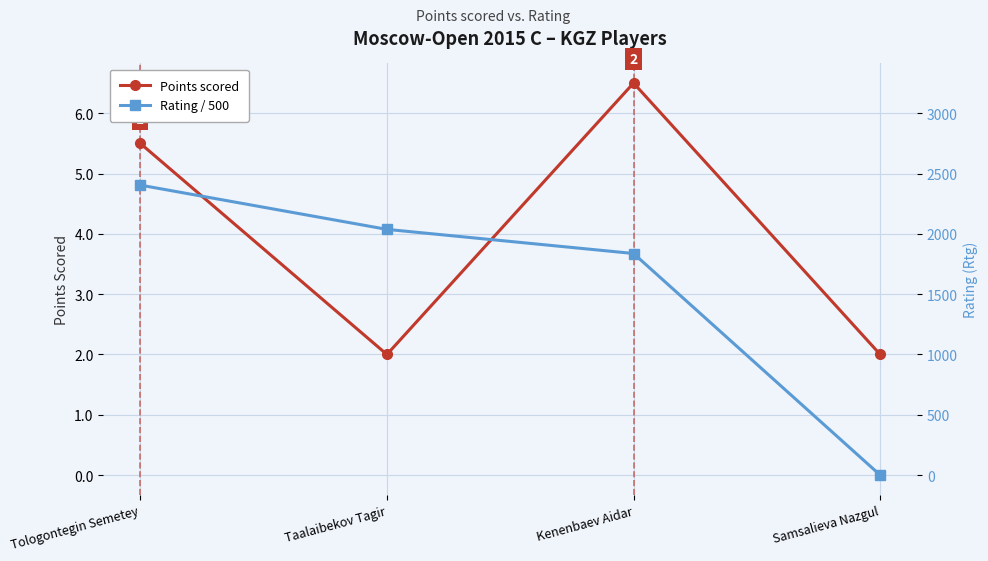

What is the approximate value of Points scored at Taalaibekov Tagir?

2.0